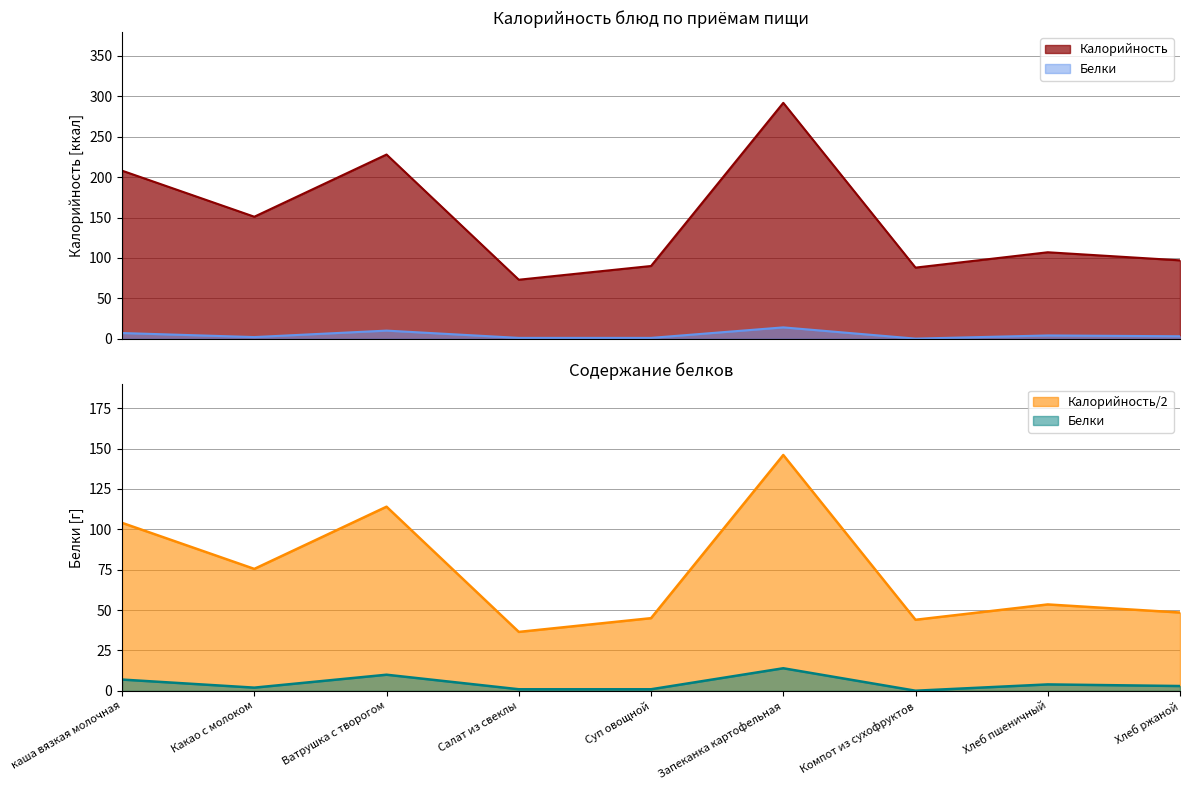

True or false: Калорийность has a value of 107.0 at Хлеб пшеничный.

True